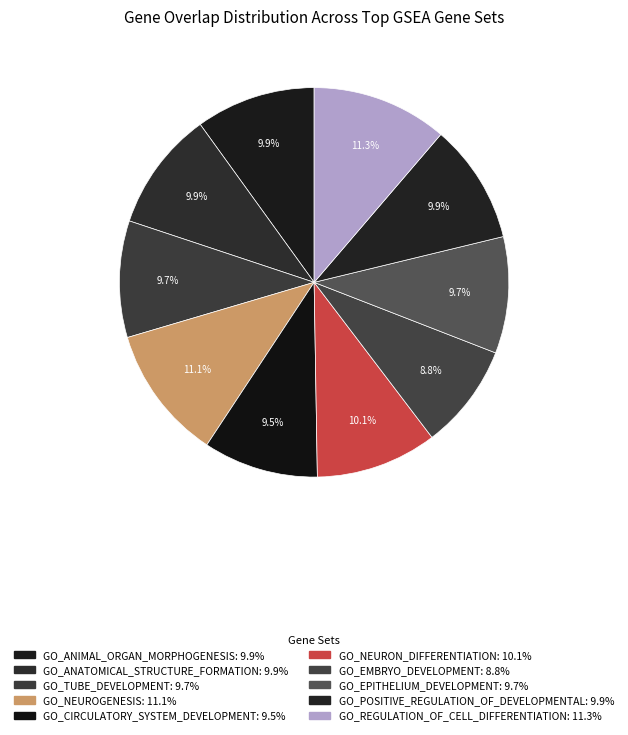

True or false: GO_EMBRYO_DEVELOPMENT accounts for 1% of the total.

False